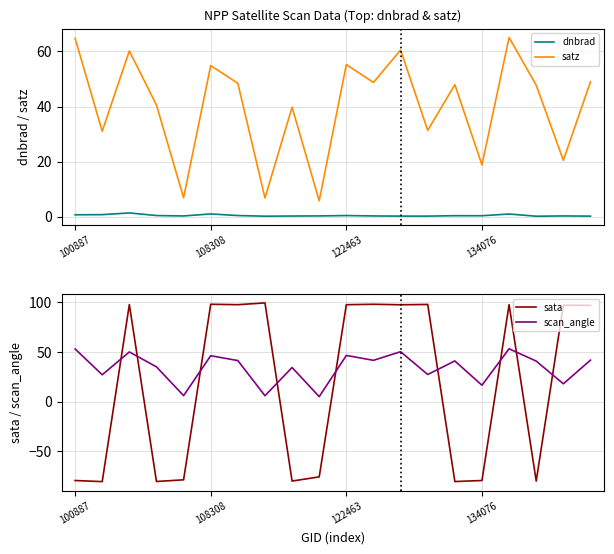

Which series has the widest spread of values?

sata